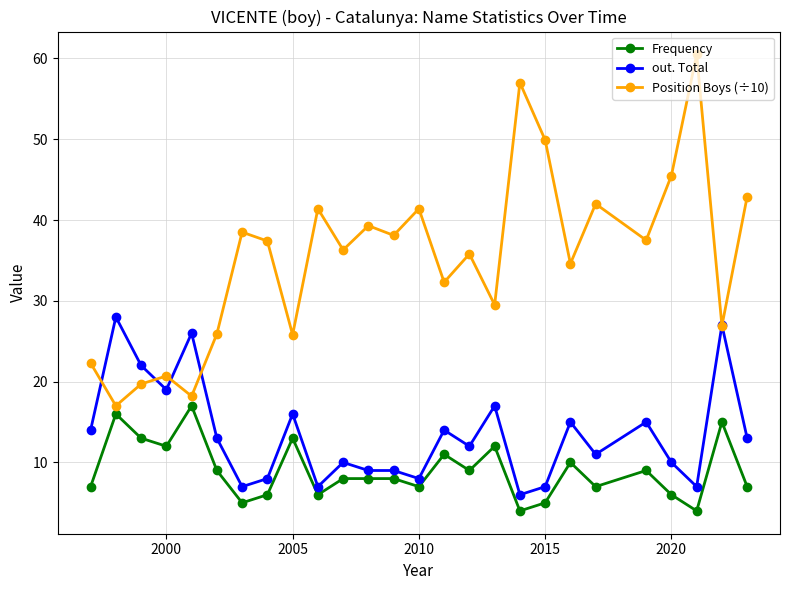

What is the greatest value displayed?

60.5